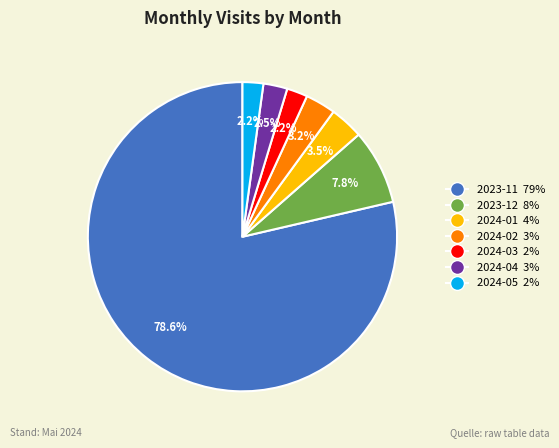

Which category has the biggest portion of the pie?

2023-11